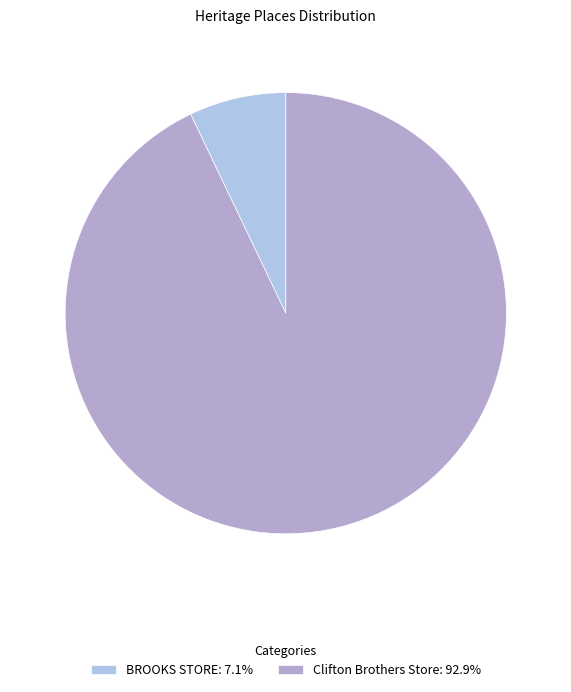

Do BROOKS STORE and Clifton Brothers Store together represent more than half of the pie?

Yes